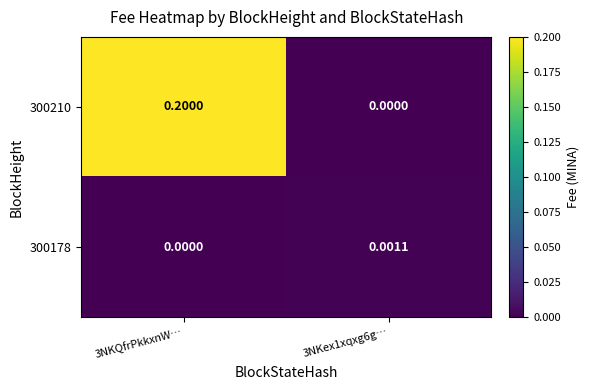

List the series in order of their overall mean, highest first.

300210, 300178